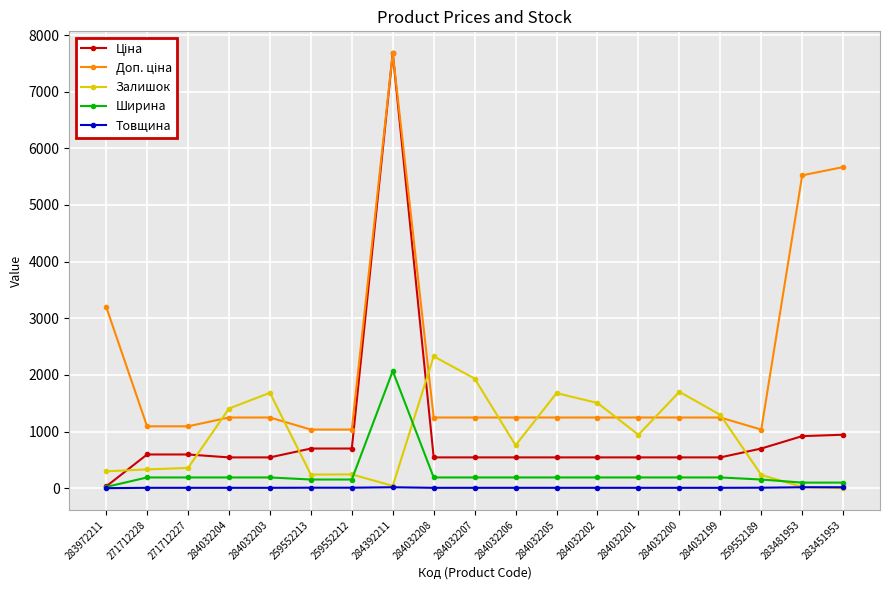

At which category does the chart reach its peak across all series?

284392211